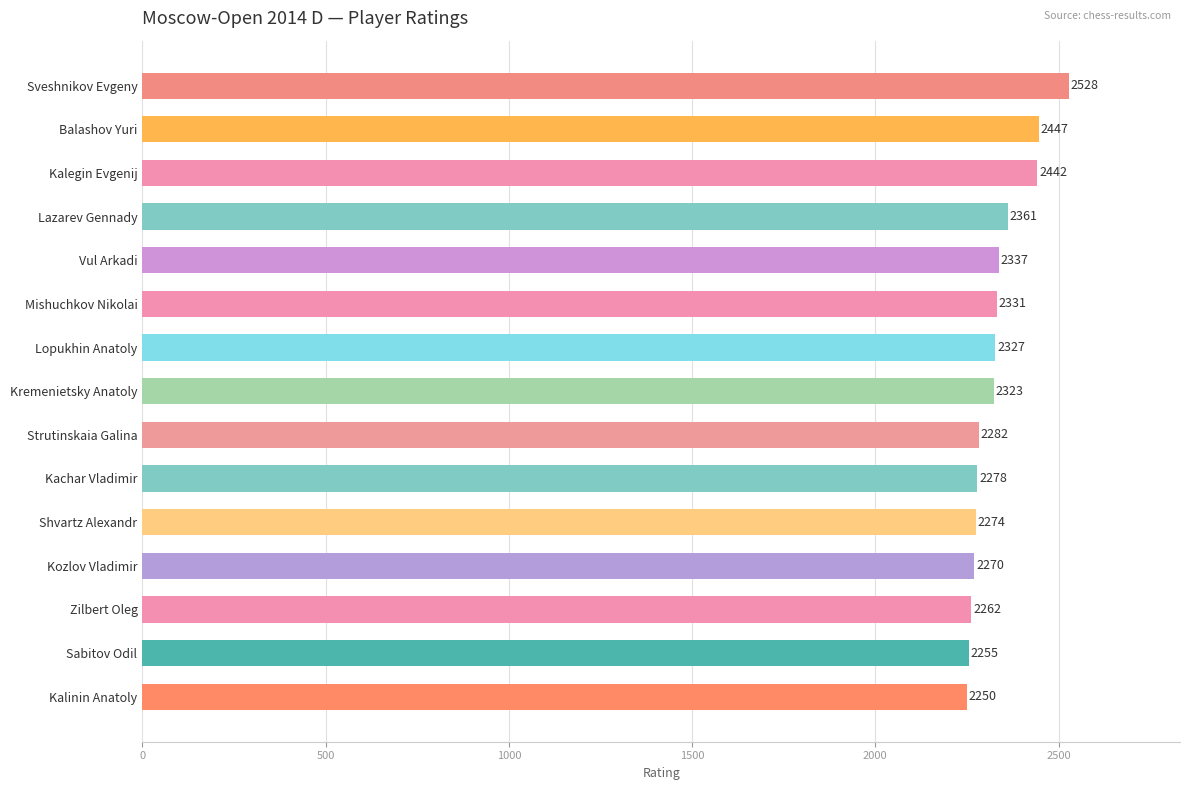

What is the sum of all values?

34967